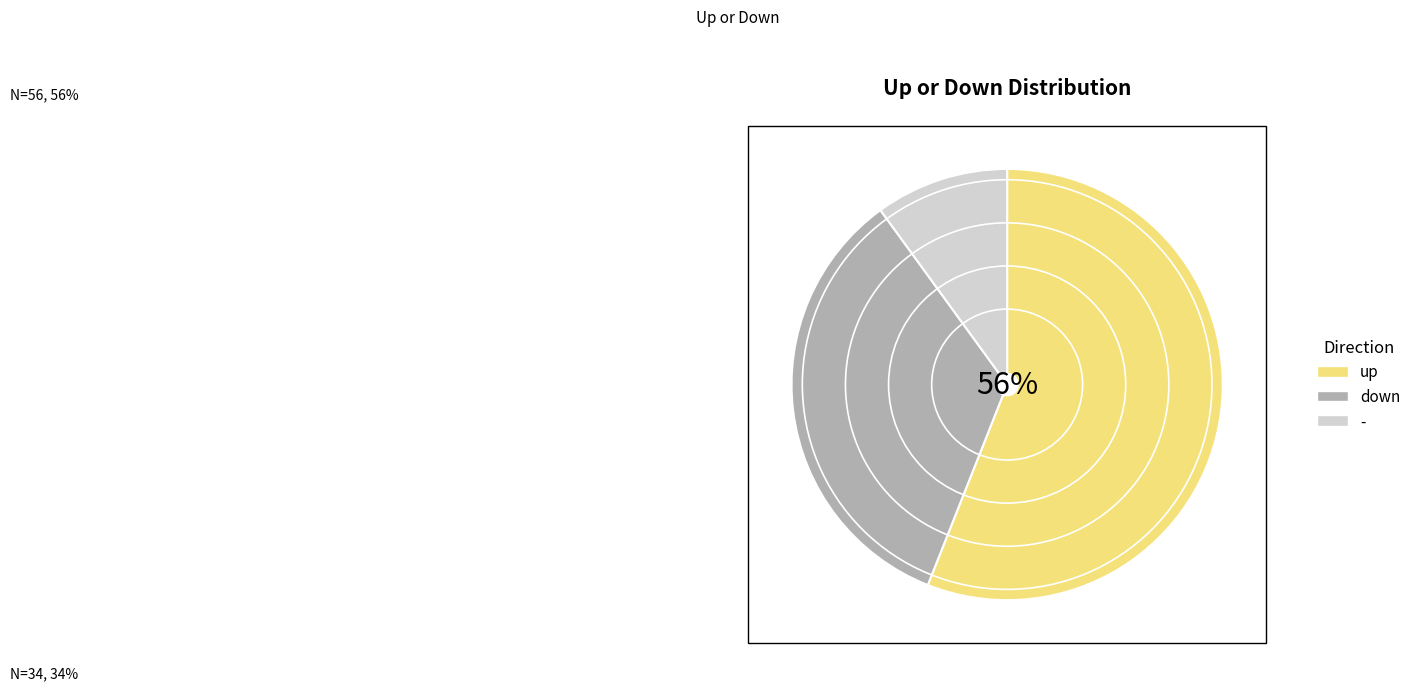

To the nearest percent, what portion does down represent?

34%